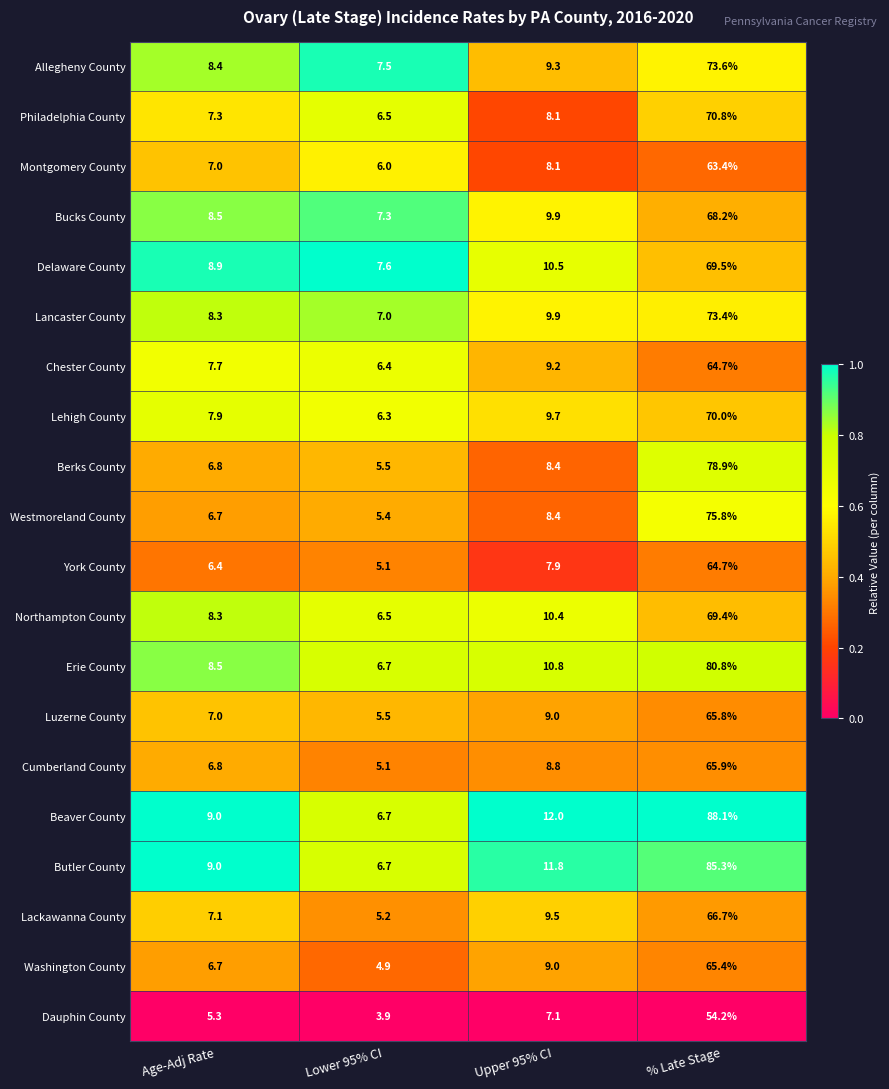

How many data points does each series have?

4